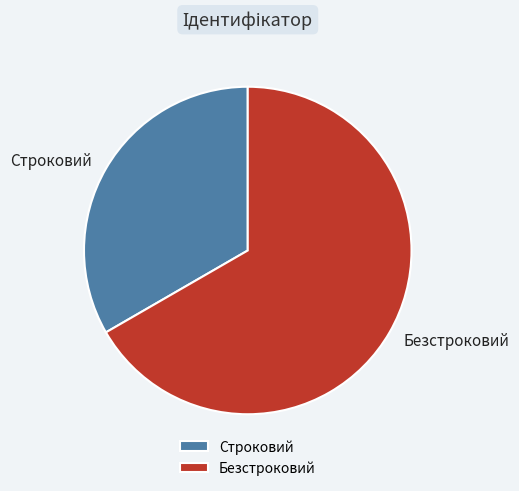

Is there any slice that represents more than half of the pie?

Yes